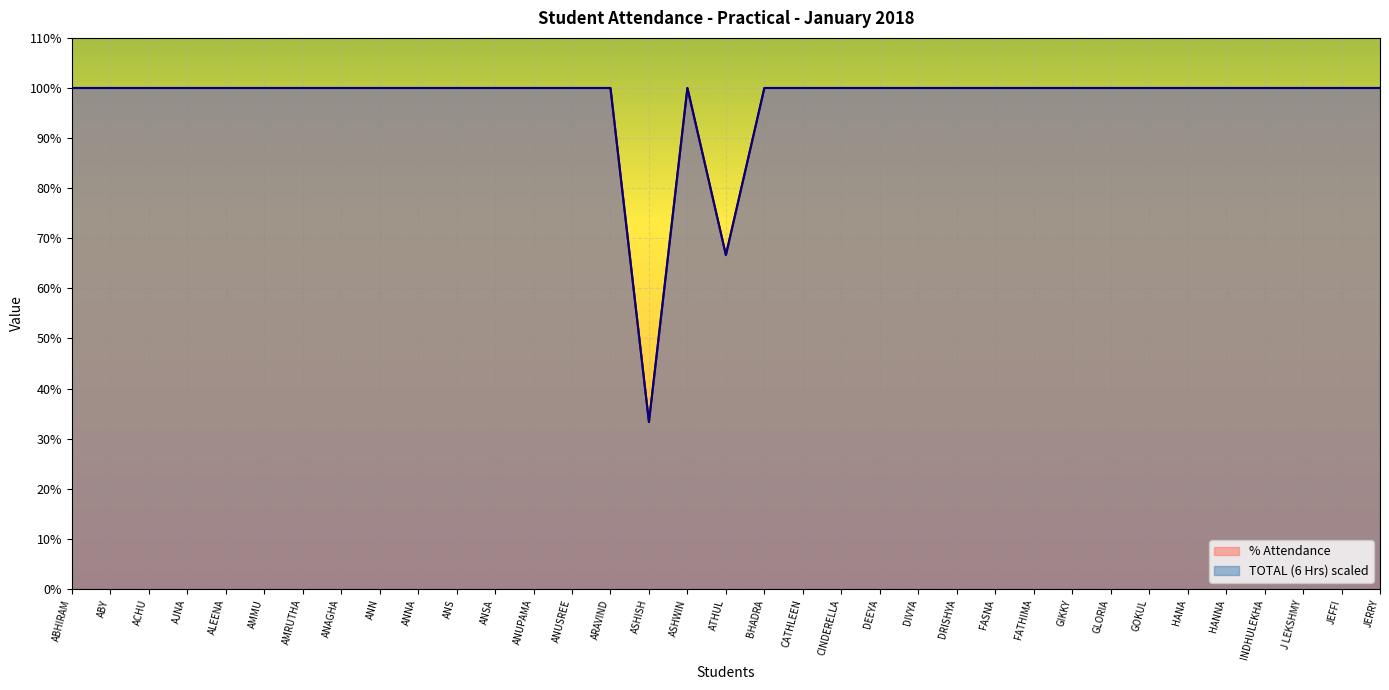

True or false: % Attendance and TOTAL (6 Hrs) cross at least once.

False